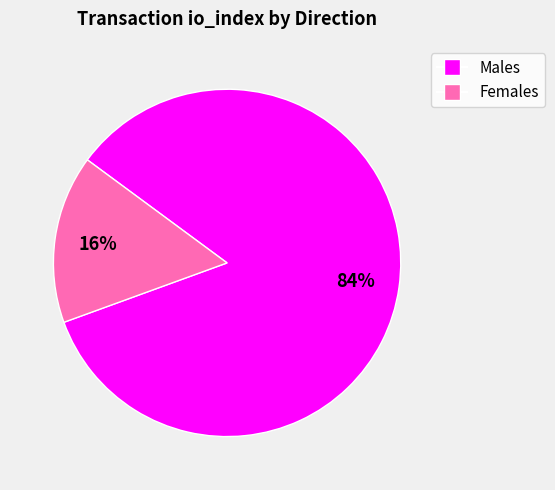

Is there any slice that represents more than half of the pie?

Yes